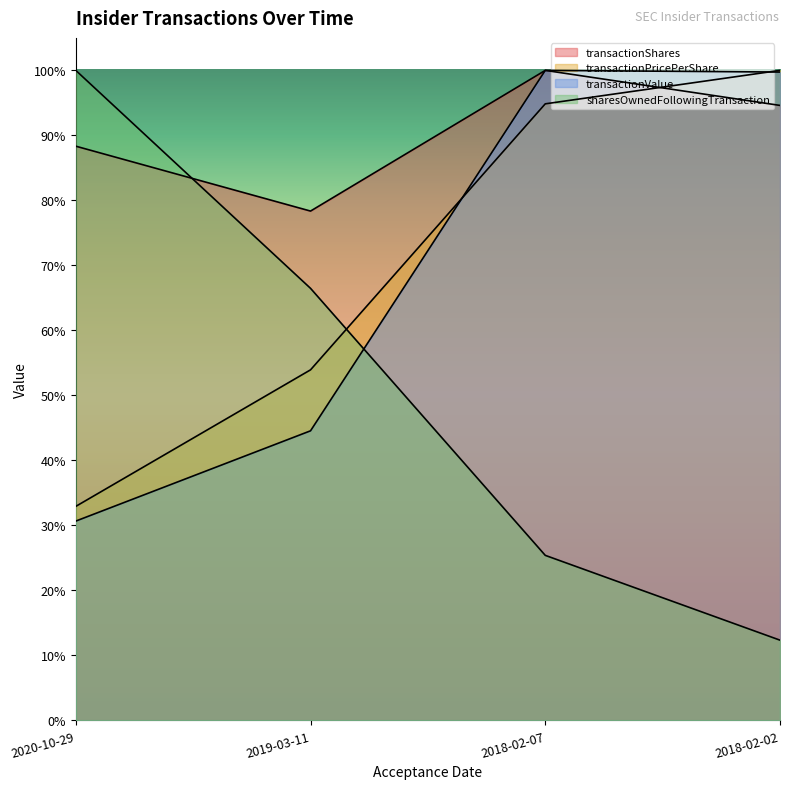

What is the approximate value of transactionValue at 2018-02-02?

1.0